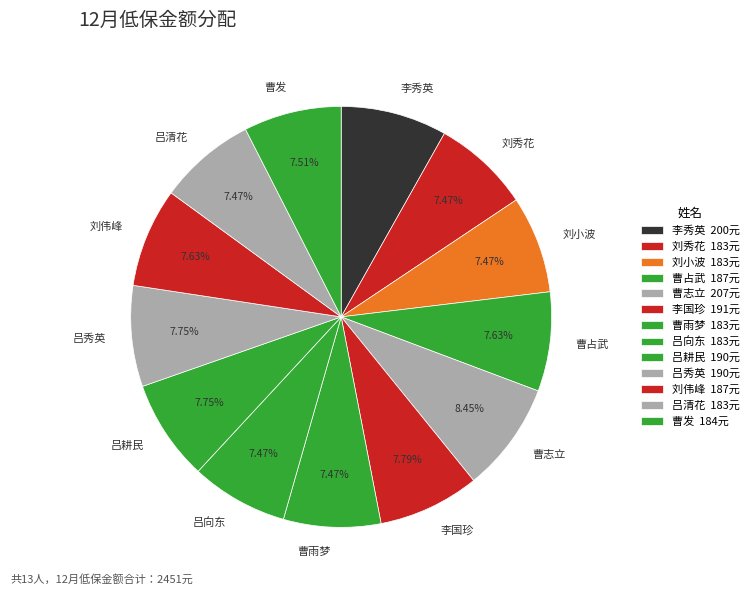

Between 曹占武 and 曹志立, which is larger?

曹志立